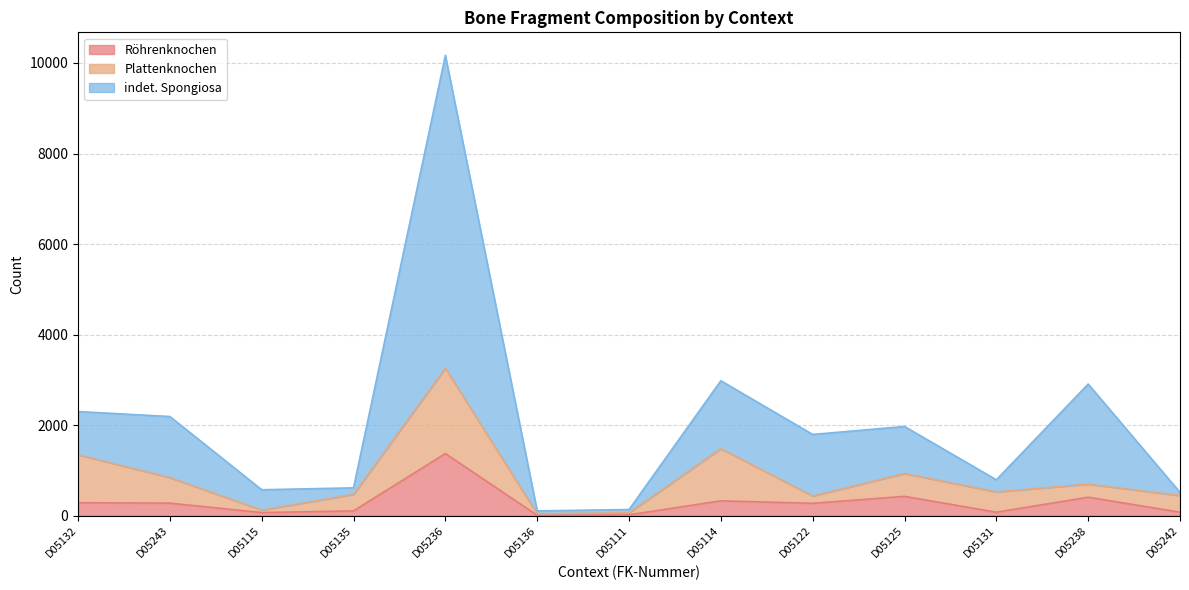

Where does the Röhrenknochen series first go above 275?

D05132